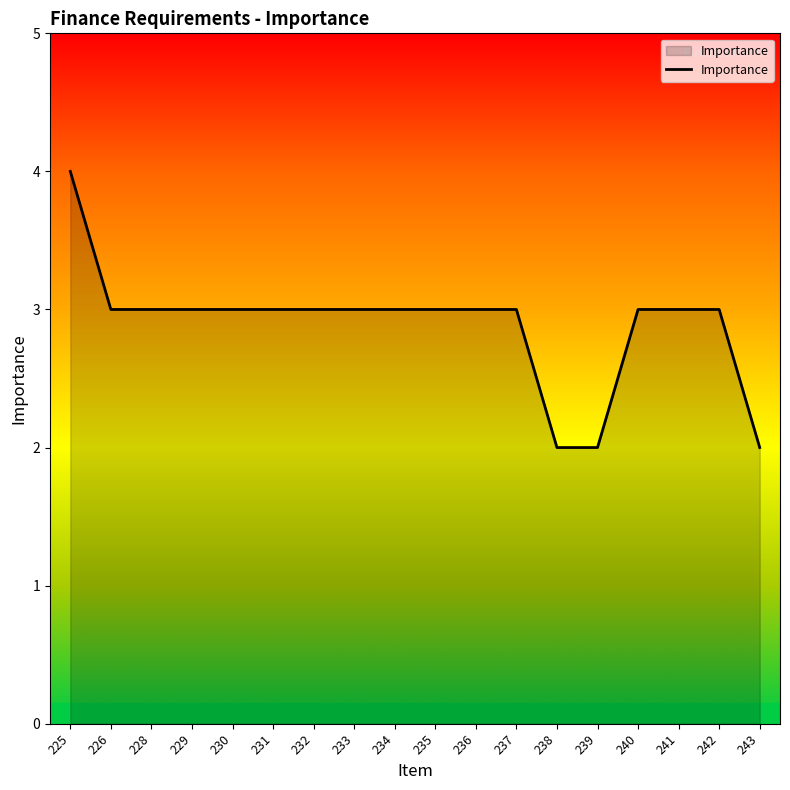

Reading left to right, transcribe all the data shown in this chart.

4	3	3	3	3	3	3	3	3	3	3	3	2	2	3	3	3	2